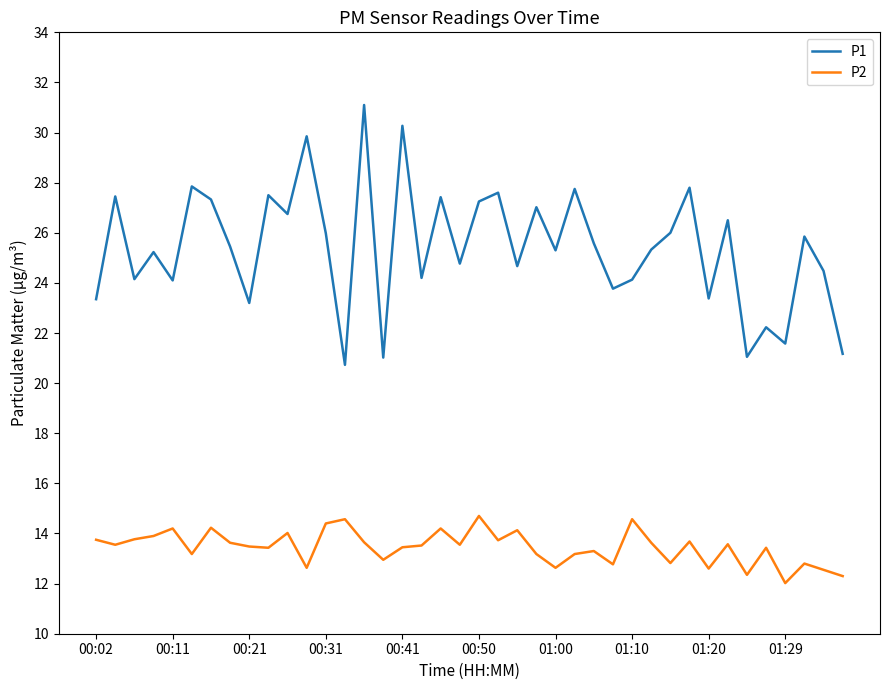

What is the highest value of the P2 series?

14.7